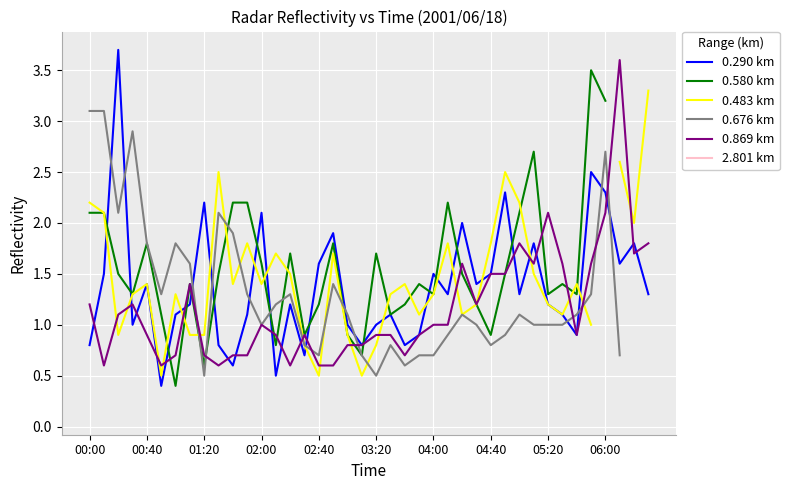

Which series has the widest spread of values?

0.290 km